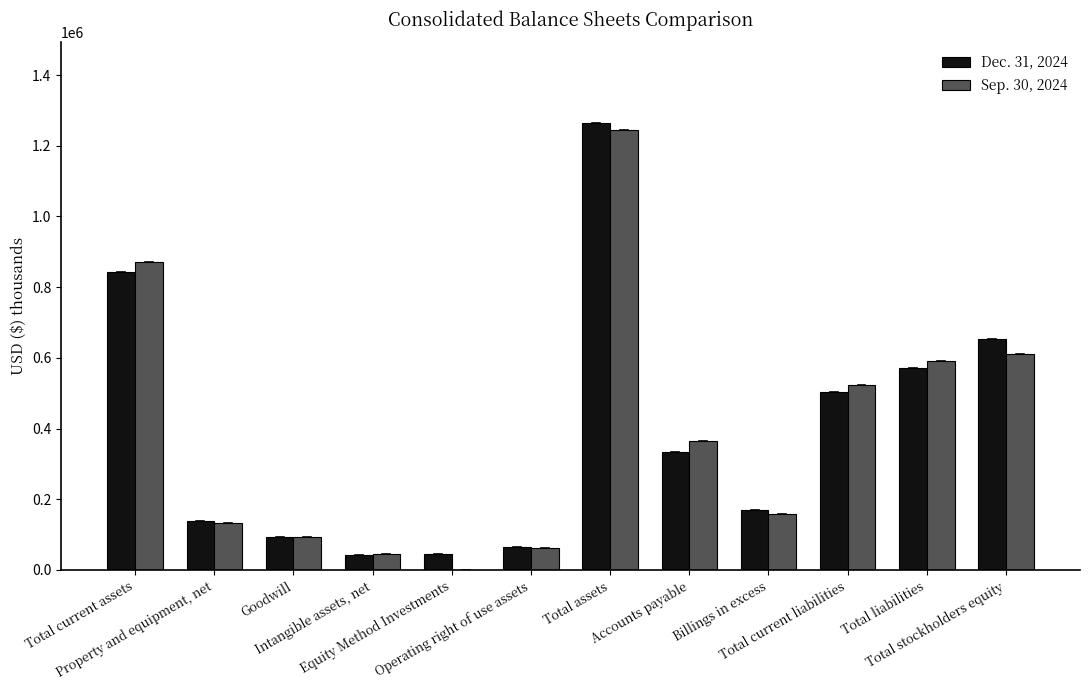

Which series has the largest range (max minus min)?

Sep. 30, 2024